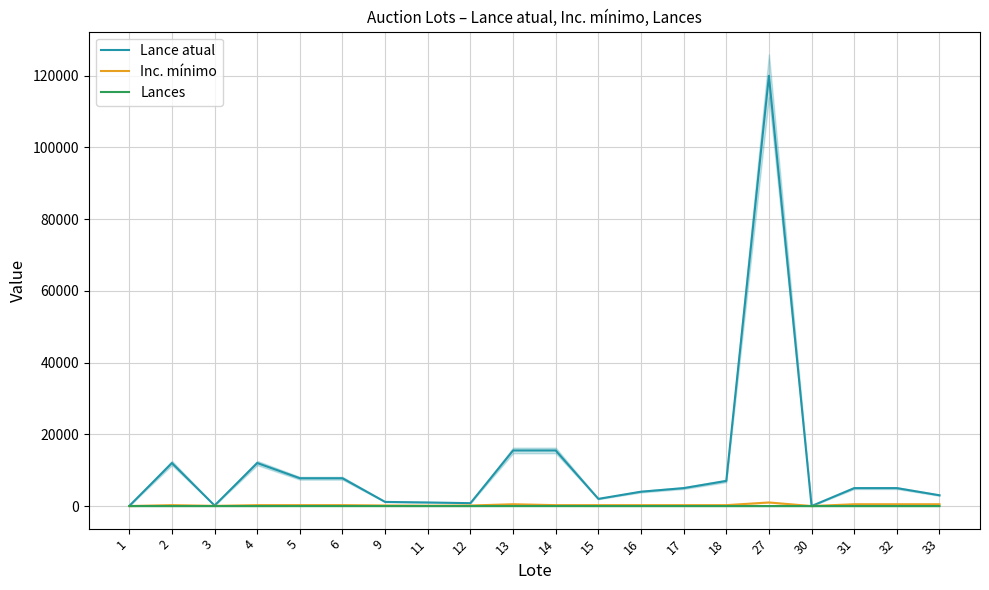

True or false: Lances has more than 2 interior local peaks.

False